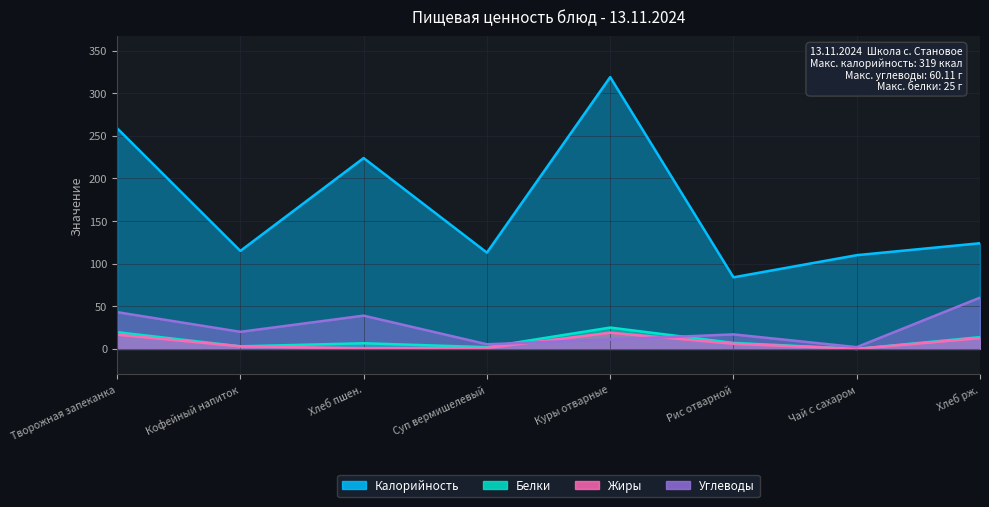

Which category has the lowest value in the Калорийность series?

Рис отварной